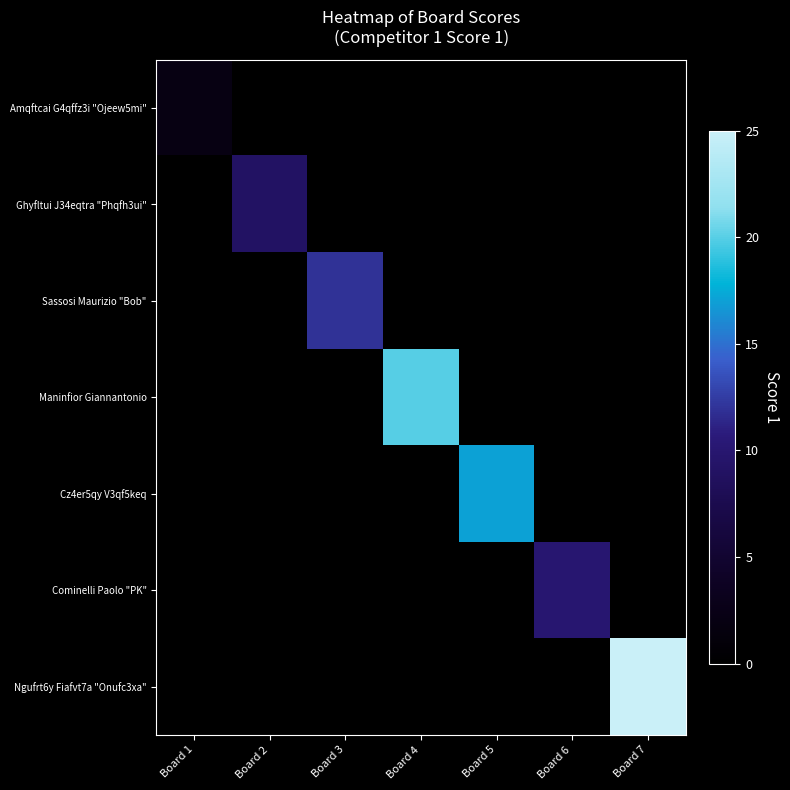

Which series changed the most between Board 2 and Board 7?

Ngufrt6y Fiafvt7a "Onufc3xa"